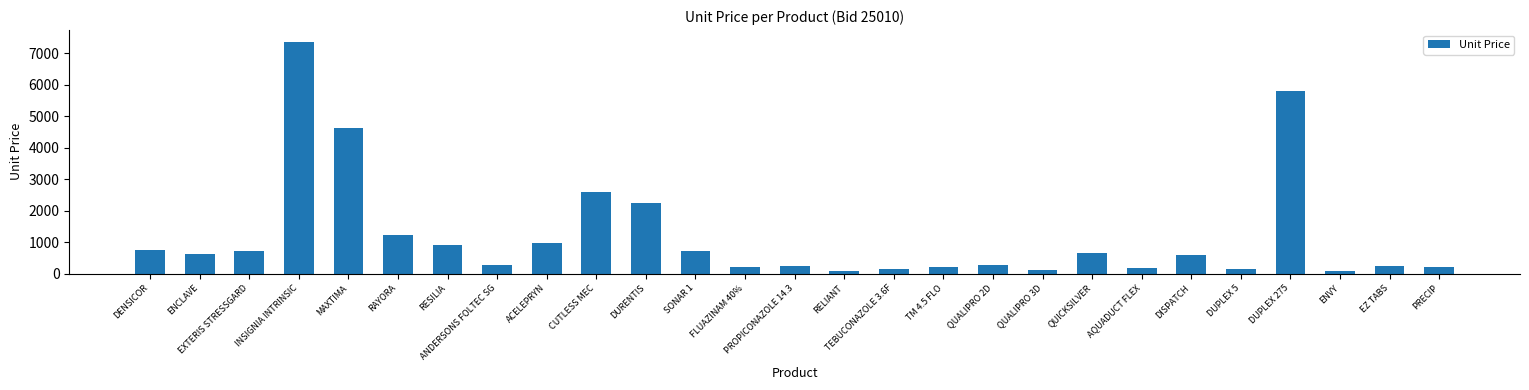

What is the value of the 12th bar from the left?

726.3